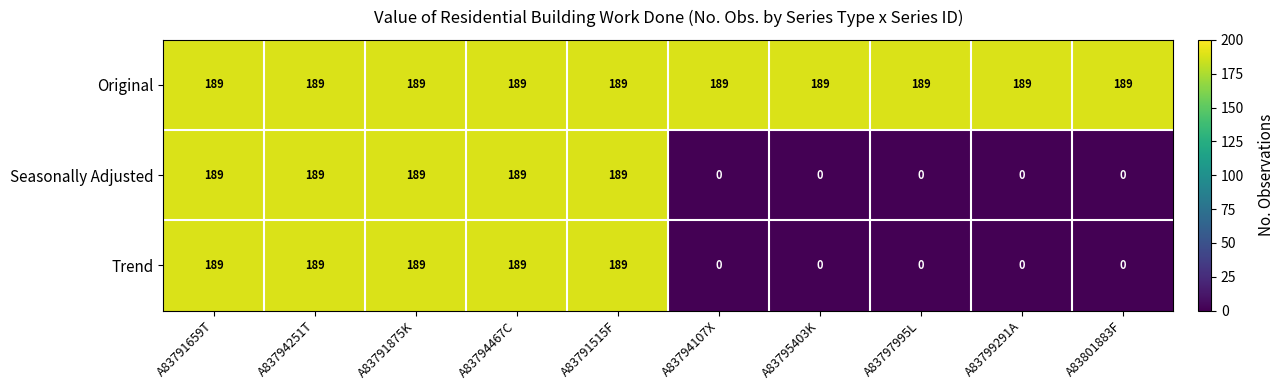

Count the Seasonally Adjusted values in the range 0 to 189.

10